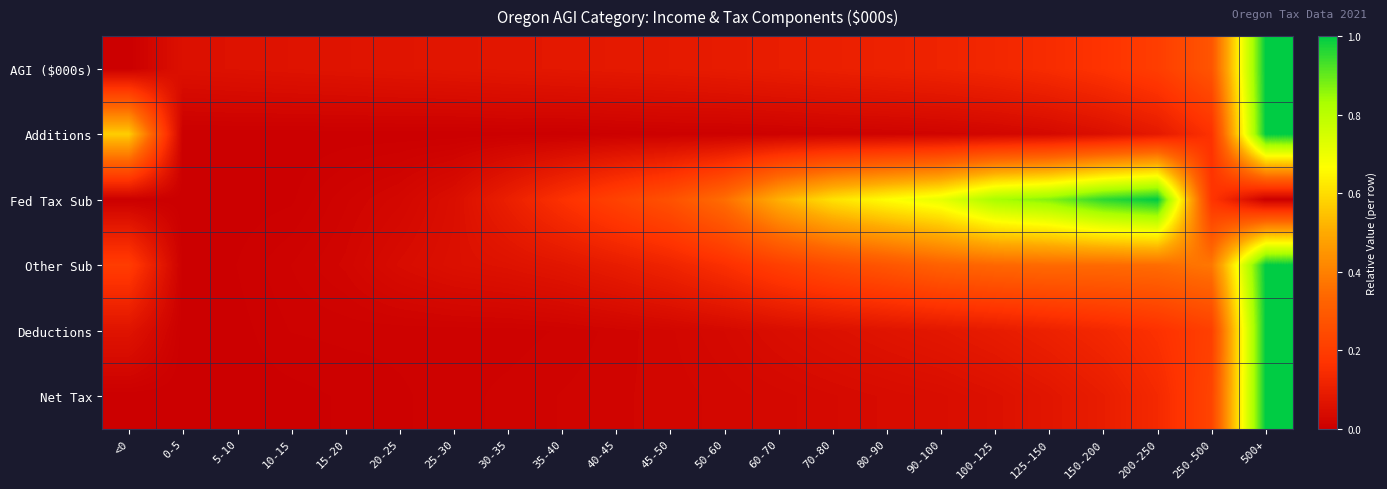

List the series in order of their peak value, lowest first.

AGI ($000s), Additions, Fed Tax Sub, Other Sub, Deductions, Net Tax